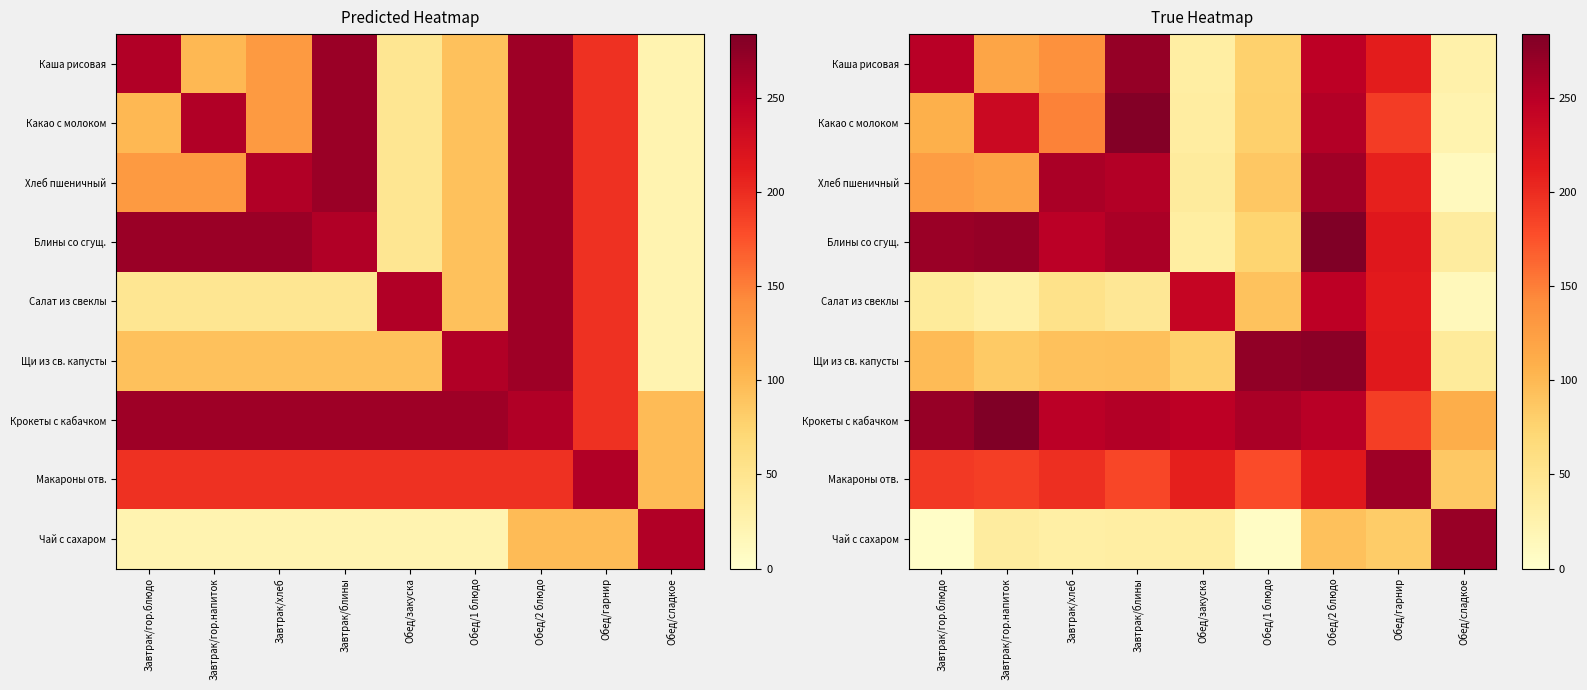

What is the average value of the Какао с молоком series?

150.5